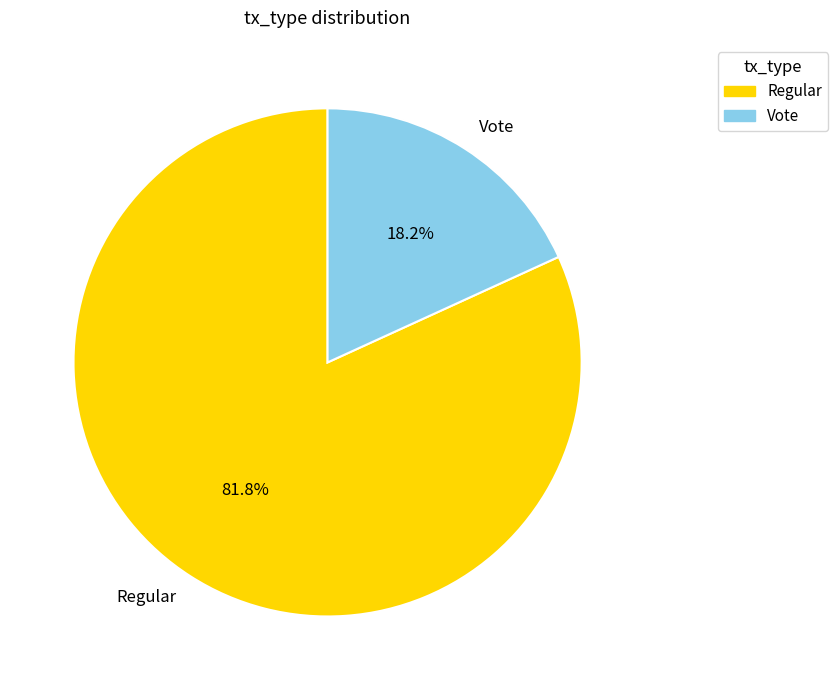

Is there any slice that represents more than half of the pie?

Yes